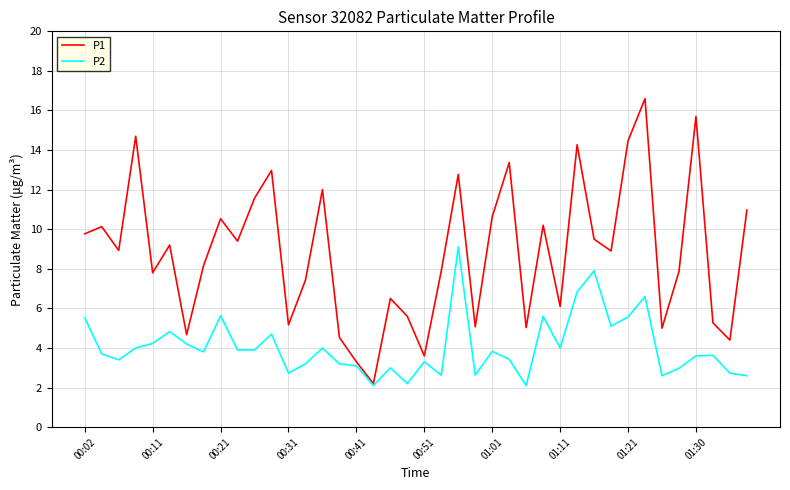

True or false: P2 has more than 1 points higher than both neighbors.

True